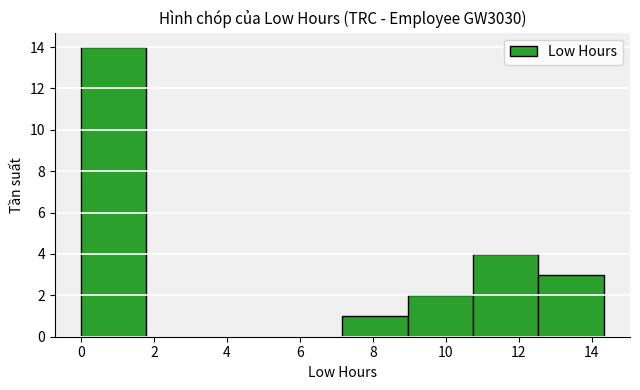

Which range on the x-axis has the tallest bar?

0.0 to 1.8